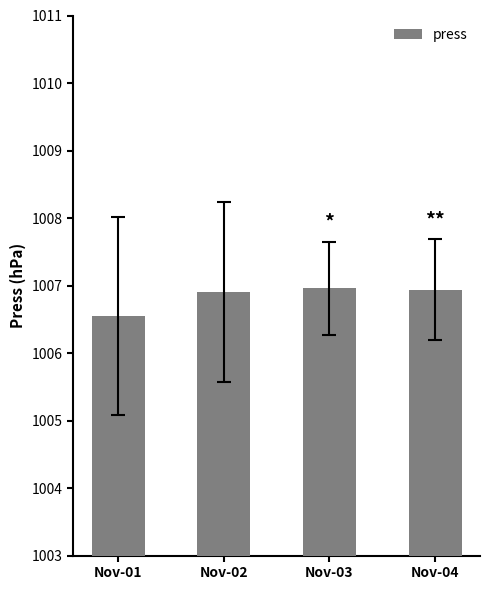

Is it true that the value at Nov-02 is 1006.9?

True